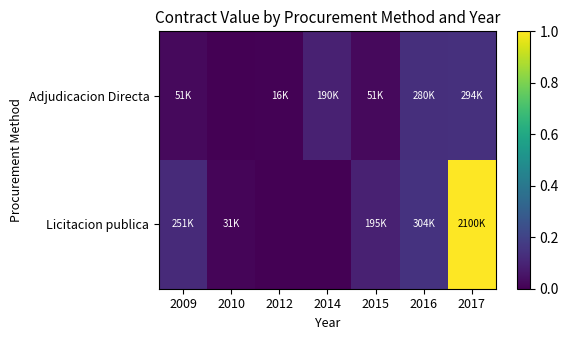

What is the greatest value displayed?

1.0